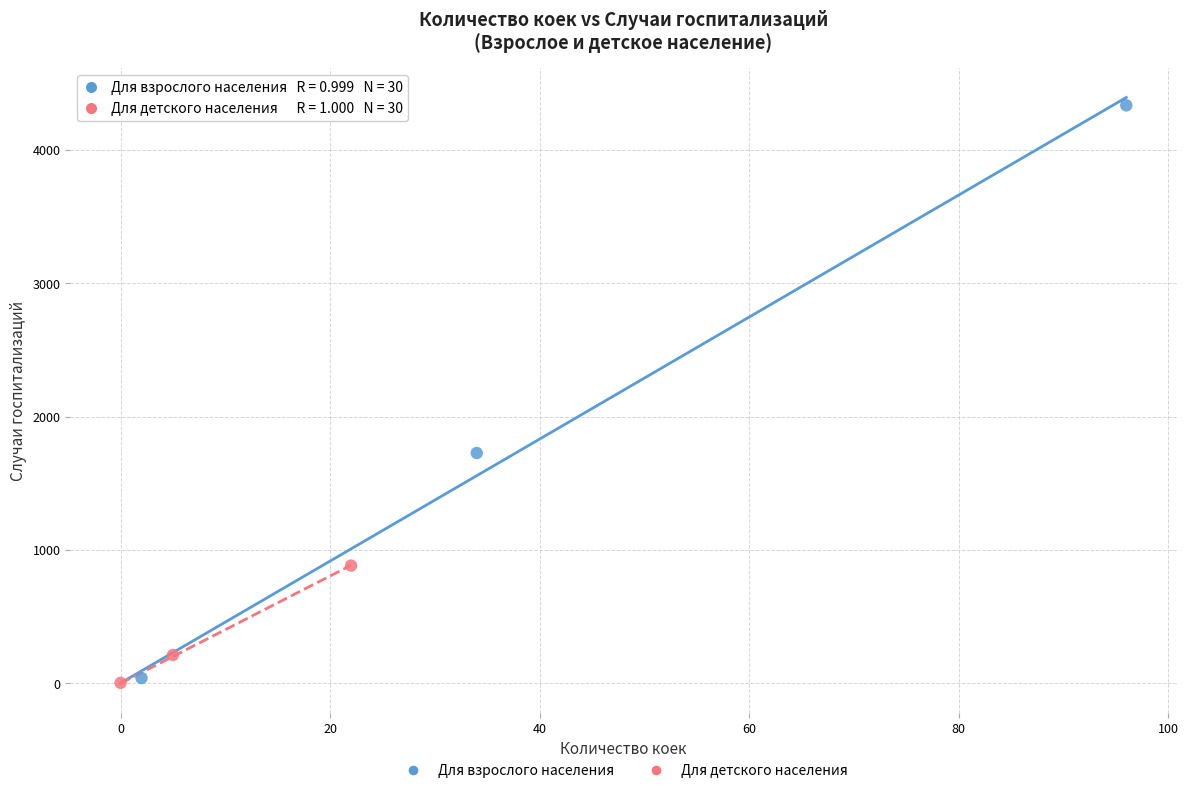

Which series has the largest Y range (max minus min)?

Для взрослого населения